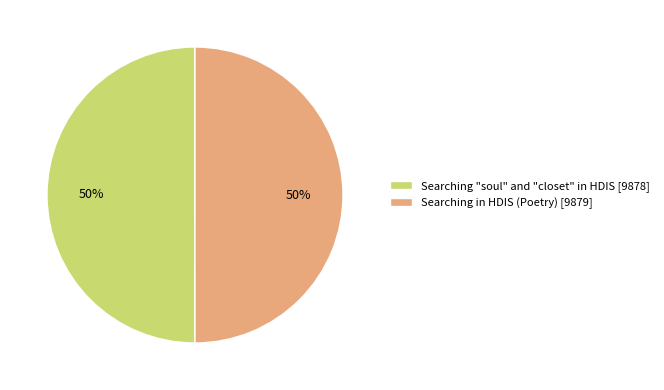

Approximately how many times larger is the value at Searching "soul" and "closet" in HDIS [9878] compared to Searching in HDIS (Poetry) [9879]?

1.0